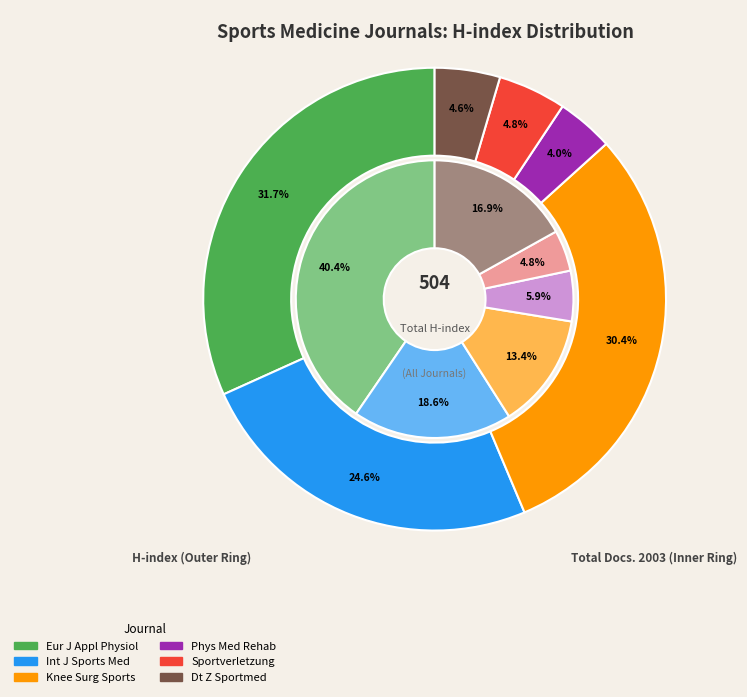

What percentage is the Deutsche Zeitschrift fur Sportmedizin slice, to the nearest percent?

17%